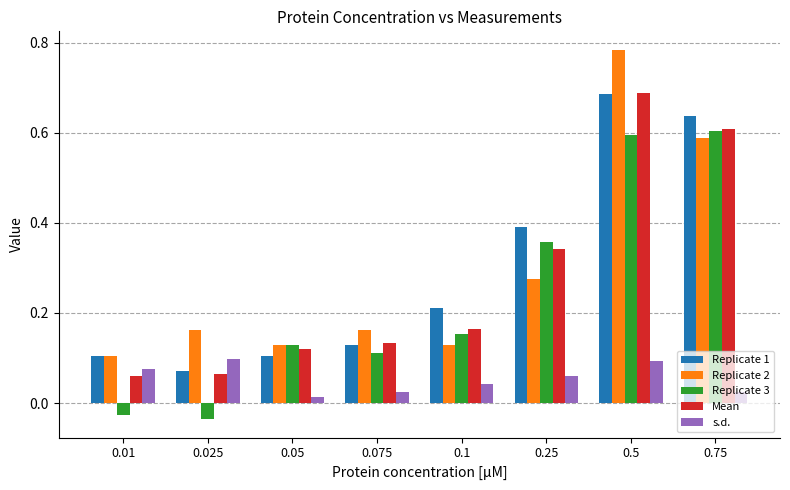

Which series has the largest range (max minus min)?

Replicate 2